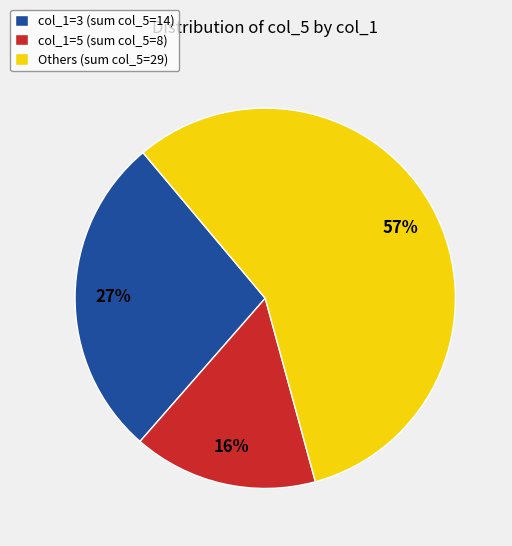

Is it true that col_1=5 (sum col_5=8) is 27% of the pie?

False